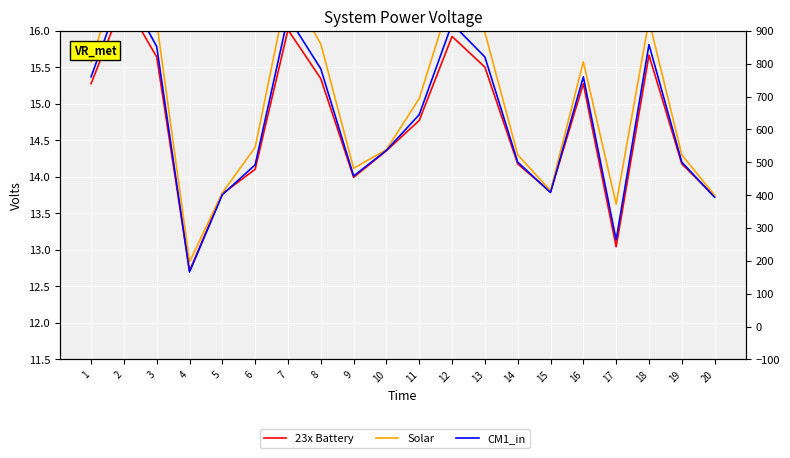

Reading left to right, extract all data points from this chart.

23x Battery: 15.3	16.4	15.6	12.7	13.8	14.1	16.0	15.3	14.0	14.4	14.8	15.9	15.5	14.2	13.8	15.3	13.0	15.7	14.2	13.7
Solar: 15.6	17.0	16.1	12.8	13.8	14.4	16.6	15.8	14.1	14.4	15.1	16.5	16.0	14.3	13.8	15.6	13.6	16.1	14.3	13.7
CM1_in: 15.4	16.6	15.8	12.7	13.8	14.2	16.2	15.5	14.0	14.4	14.9	16.1	15.6	14.2	13.8	15.4	13.1	15.8	14.2	13.7